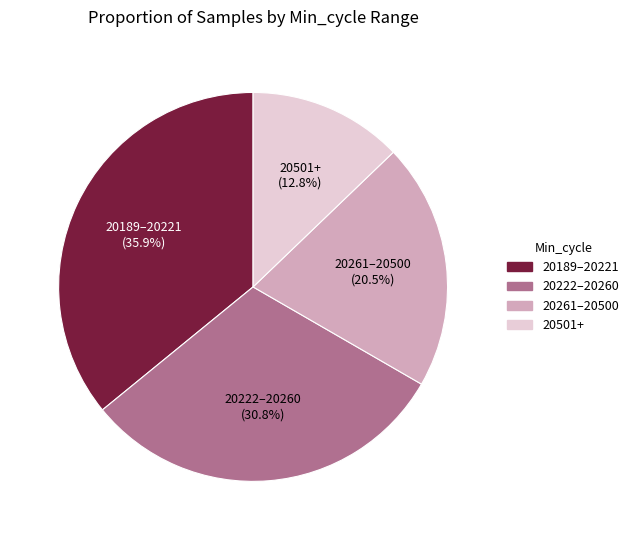

Is there any slice that represents more than half of the pie?

No